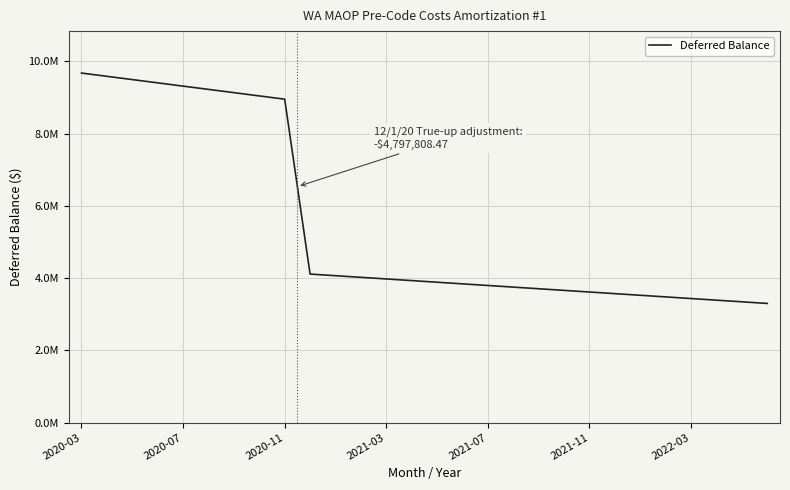

What is the minimum value shown in the chart?

3299002.3